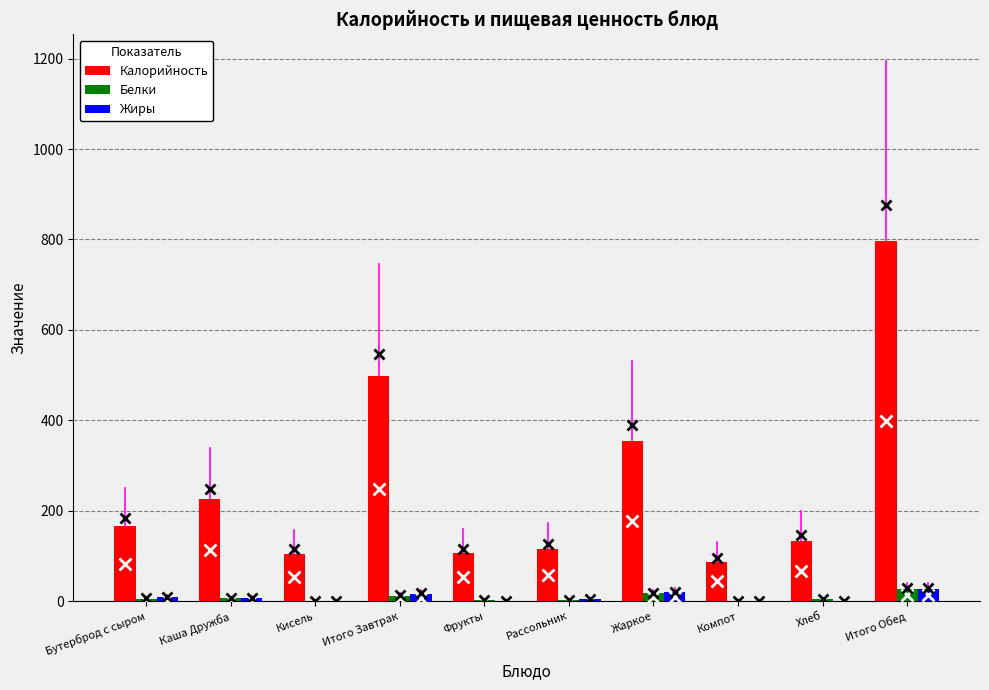

At which label is Калорийность closest to 441?

Итого Завтрак